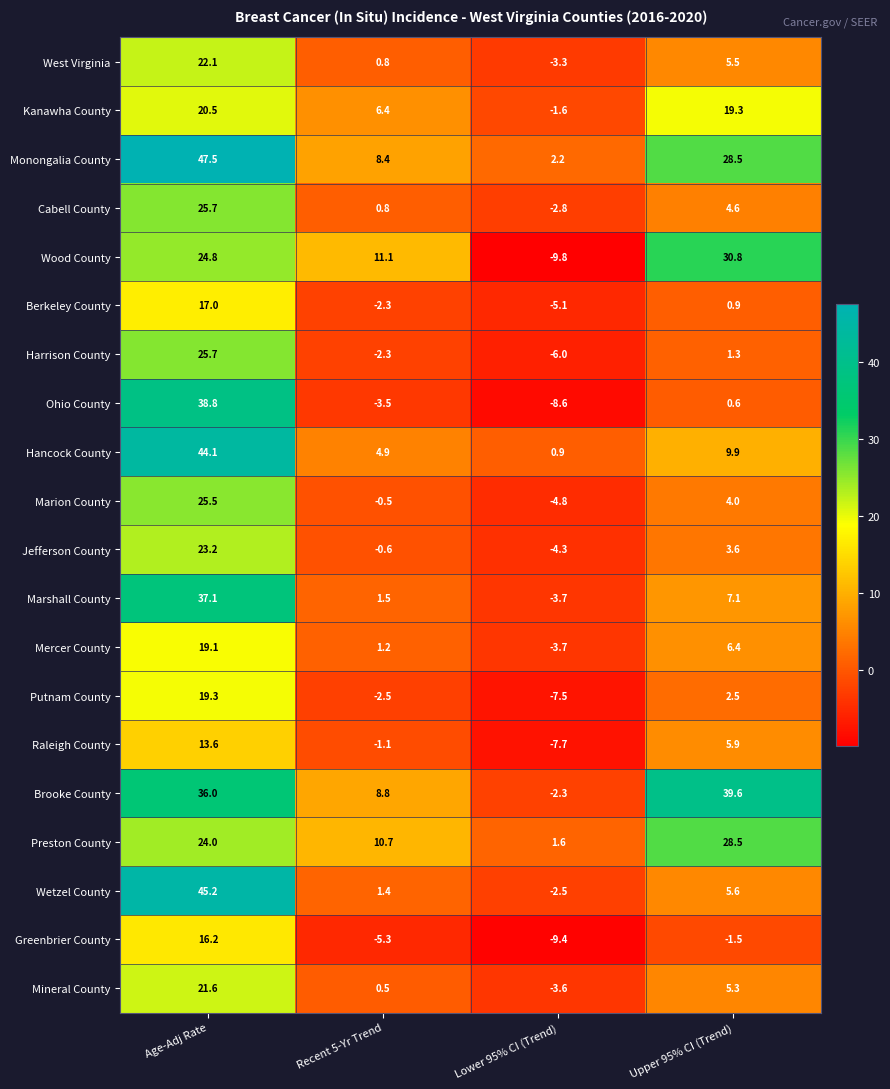

At which label does Raleigh County first exceed 5?

Age-Adj Rate